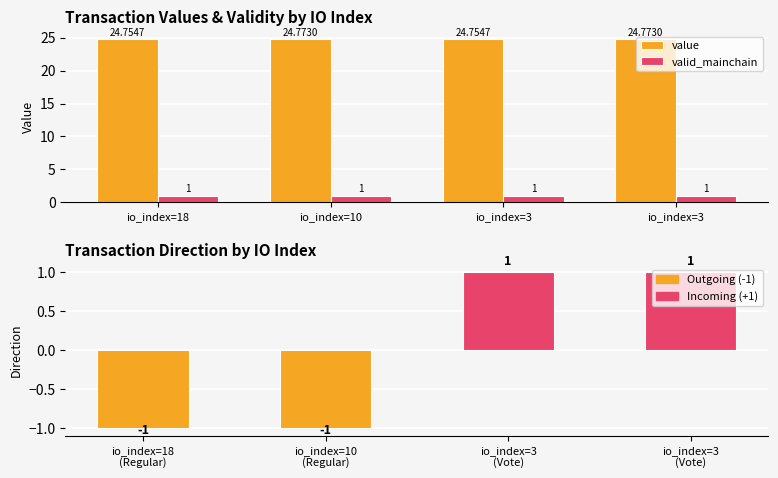

What is the value of the value bar at the 1st from the left?

24.8